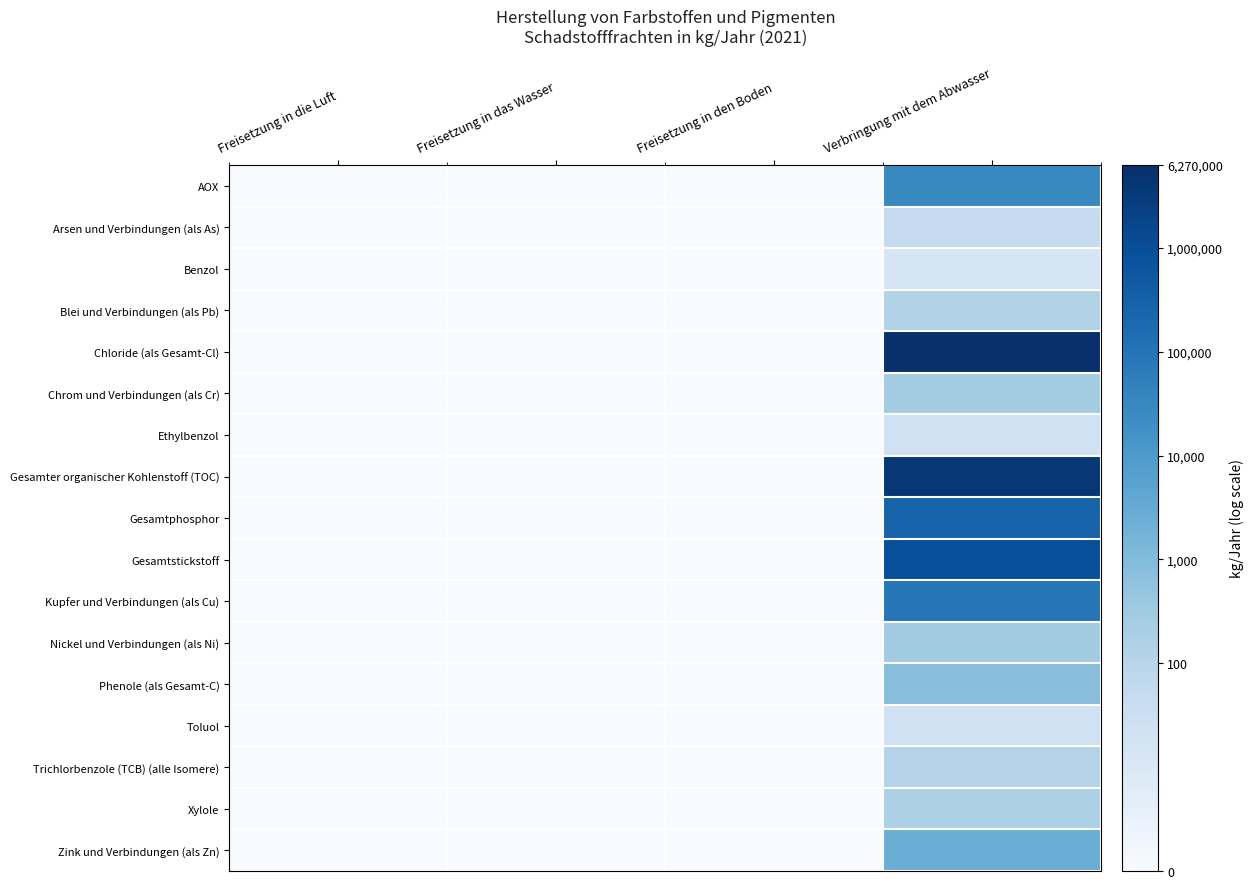

What is the maximum value shown in the chart?

15.7